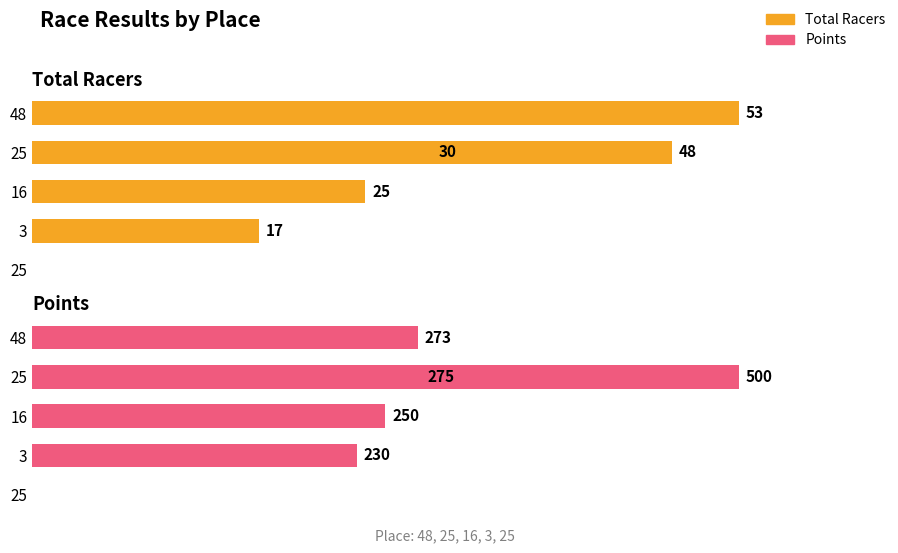

What are all the series names shown in the legend?

Total Racers, Points